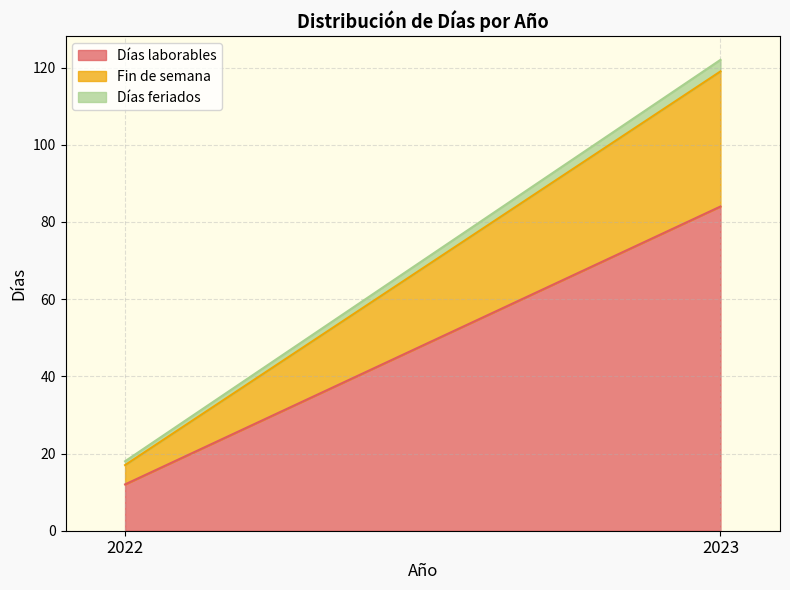

The value of Días laborables at 2023 is 84. True or false?

True